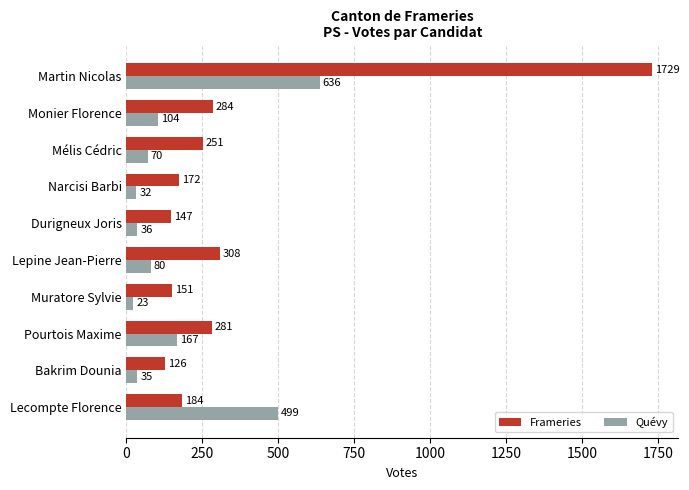

Which series has the largest range (max minus min)?

Frameries